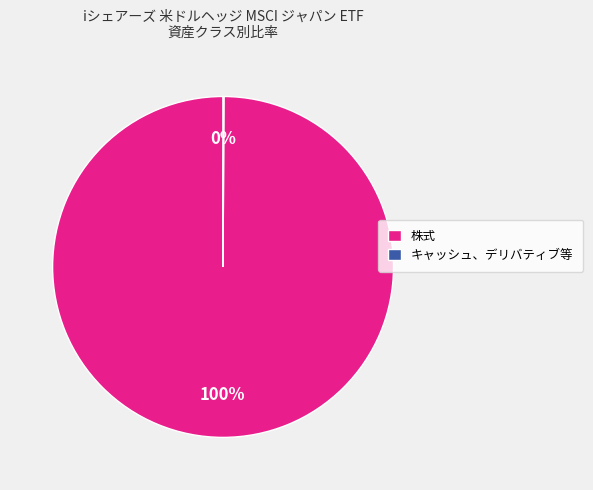

What is the largest slice in the pie chart?

株式